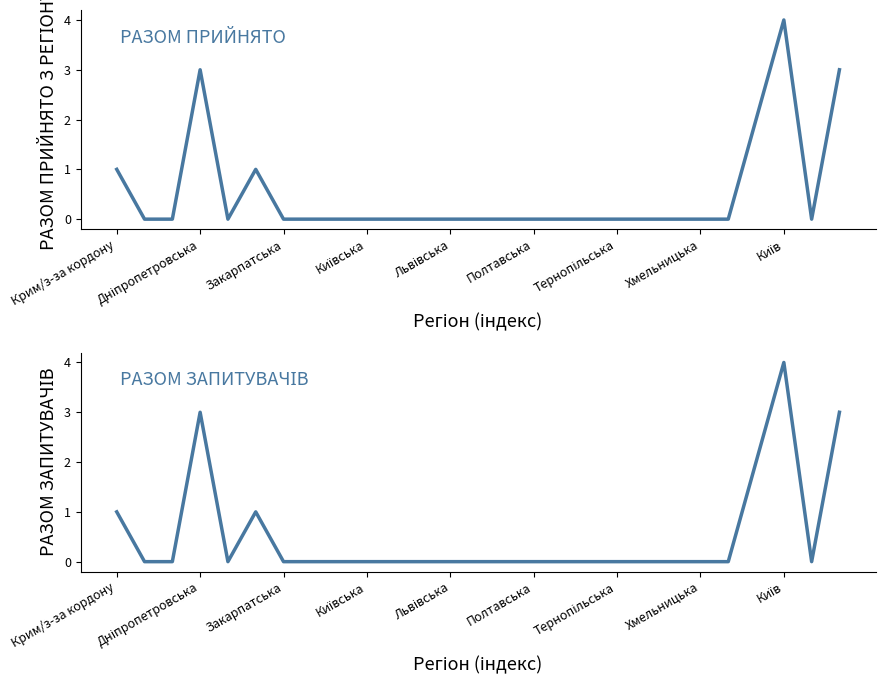

How many values in the РАЗОМ ПРИЙНЯТО З РЕГІОНУ series exceed 0?

6